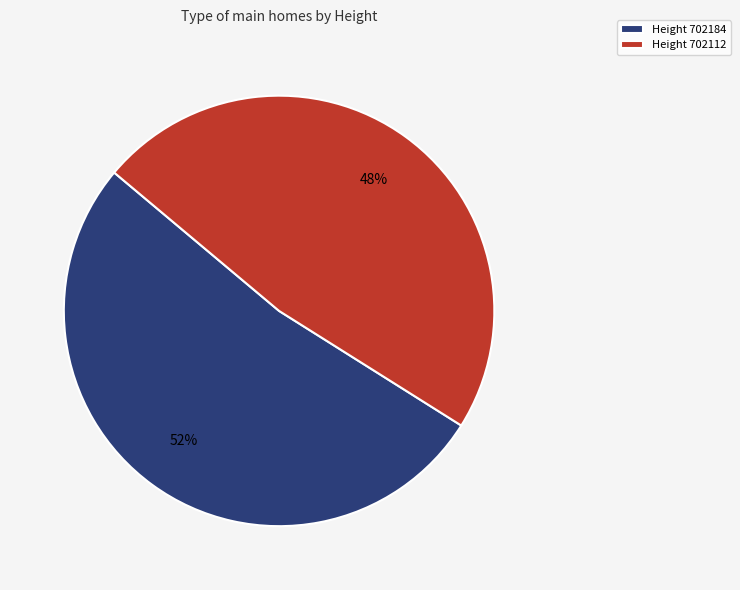

What is the majority slice?

Height 702184